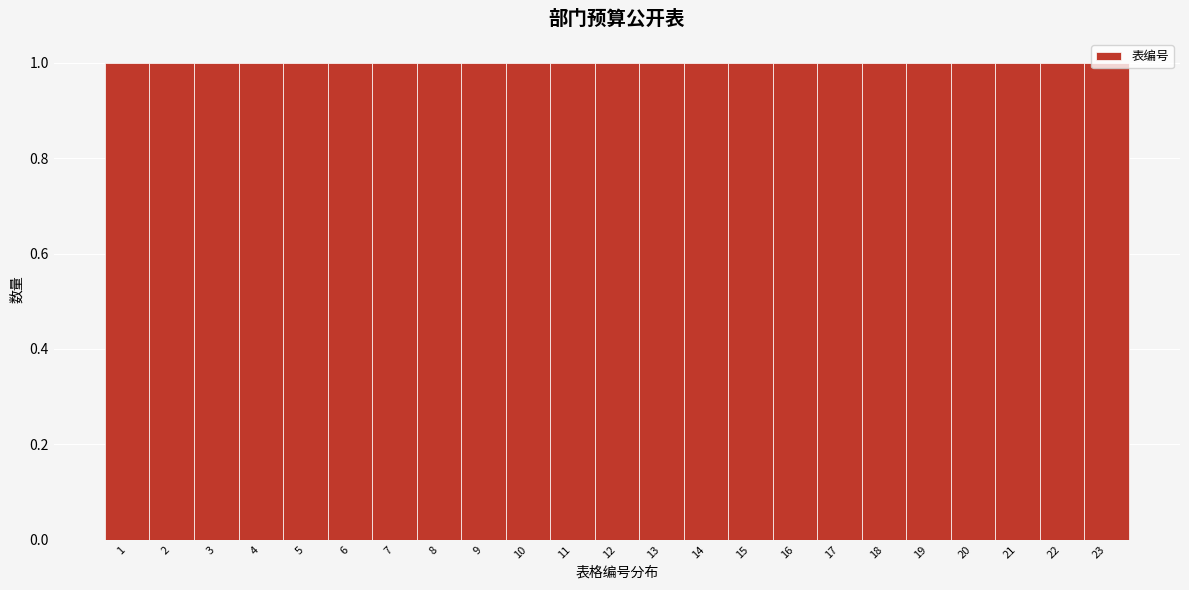

Reading left to right, list every bar in this chart as the range it spans on the x-axis followed by its height. The values are not printed on the chart, so give them approximately, as read against the axis.

0.5 to 1.5: 1
1.5 to 2.5: 1
2.5 to 3.5: 1
3.5 to 4.5: 1
4.5 to 5.5: 1
5.5 to 6.5: 1
6.5 to 7.5: 1
7.5 to 8.5: 1
8.5 to 9.5: 1
9.5 to 10.5: 1
10.5 to 11.5: 1
11.5 to 12.5: 1
12.5 to 13.5: 1
13.5 to 14.5: 1
14.5 to 15.5: 1
15.5 to 16.5: 1
16.5 to 17.5: 1
17.5 to 18.5: 1
18.5 to 19.5: 1
19.5 to 20.5: 1
20.5 to 21.5: 1
21.5 to 22.5: 1
22.5 to 23.5: 1